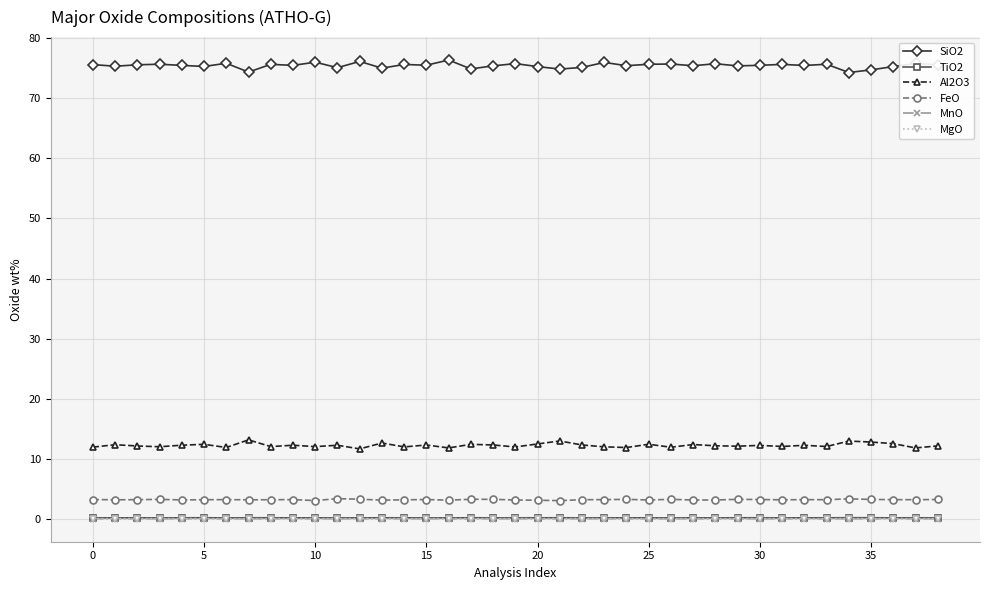

True or false: TiO2 and MnO intersect in this chart.

False